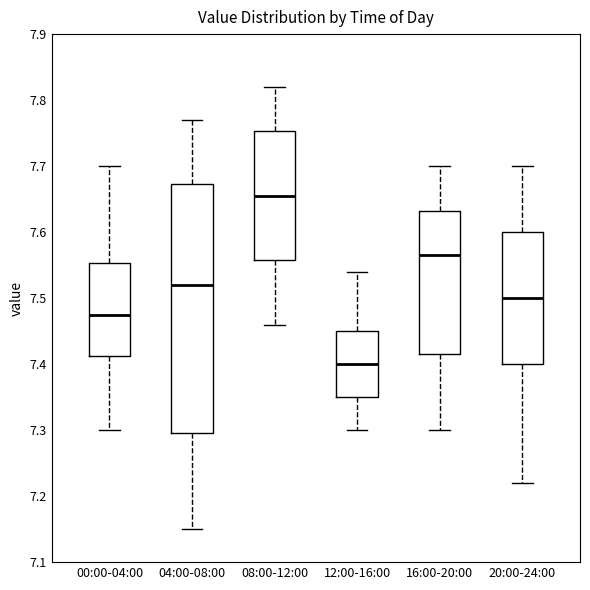

Which box is the tallest, from its lower edge to its upper edge?

04:00-08:00